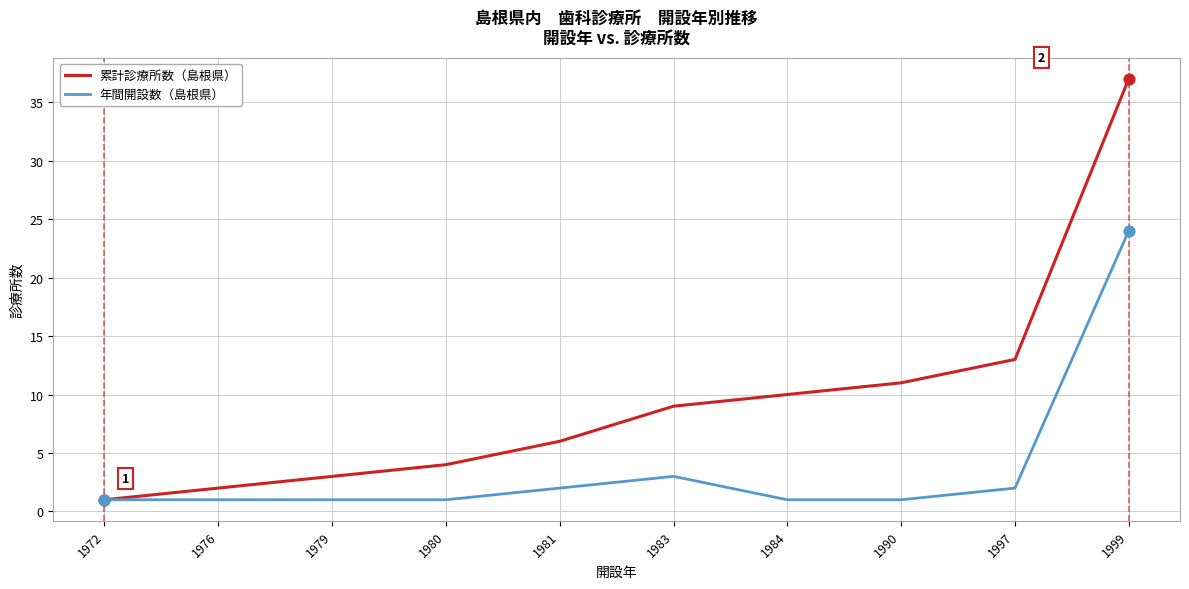

At which category is the sum across all series the highest?

1999